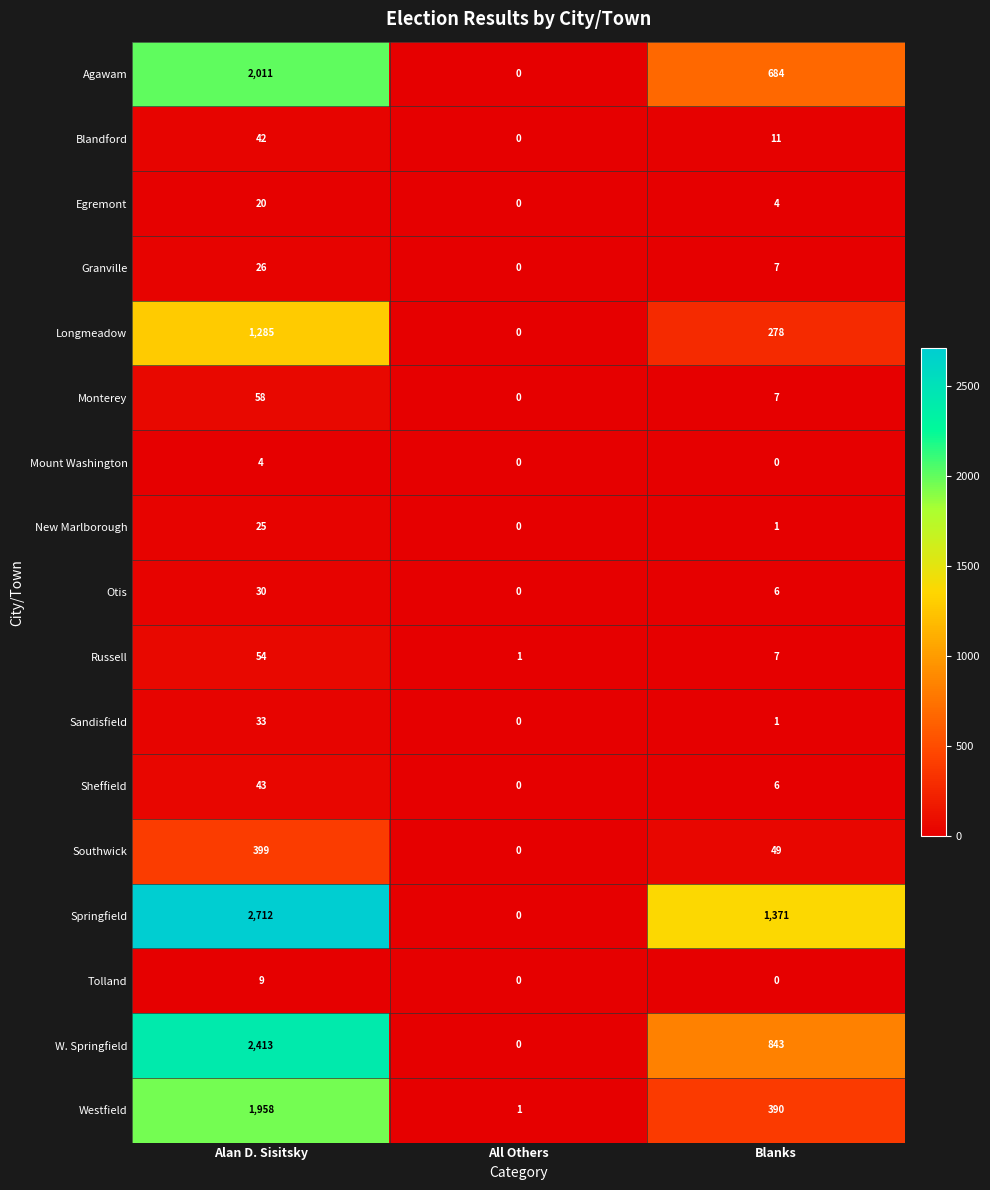

True or false: Mount Washington has a value of 0 at All Others.

True